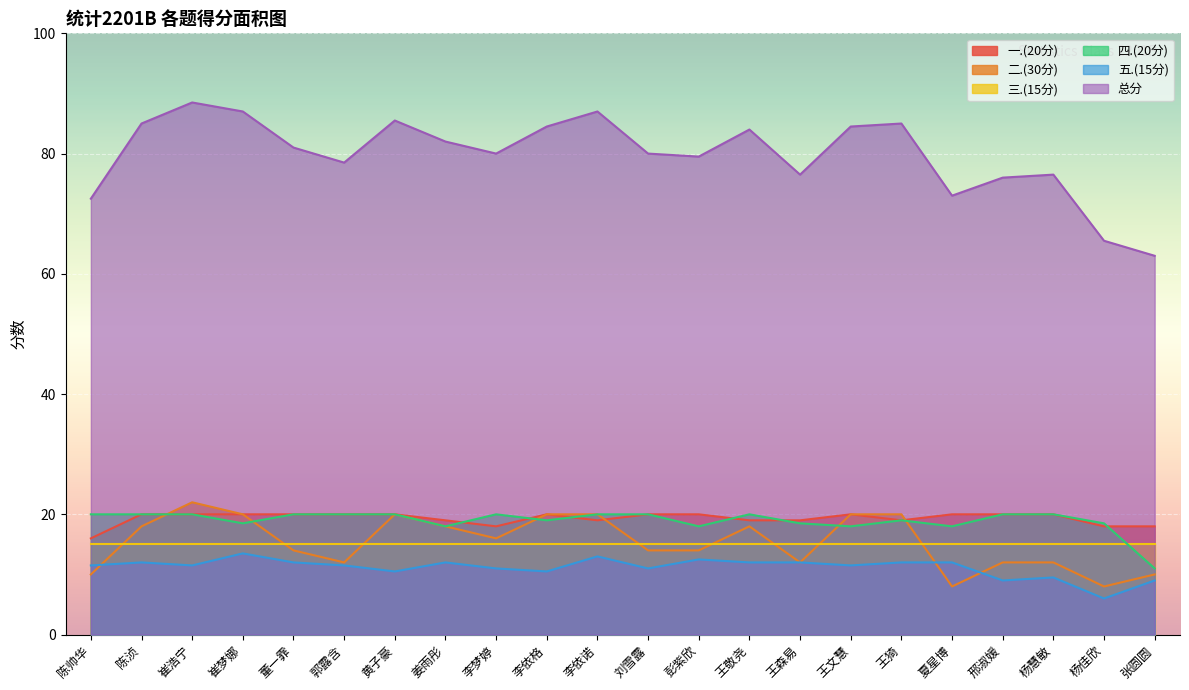

What is the spread (max minus min) of values at 陈浈?

73.0